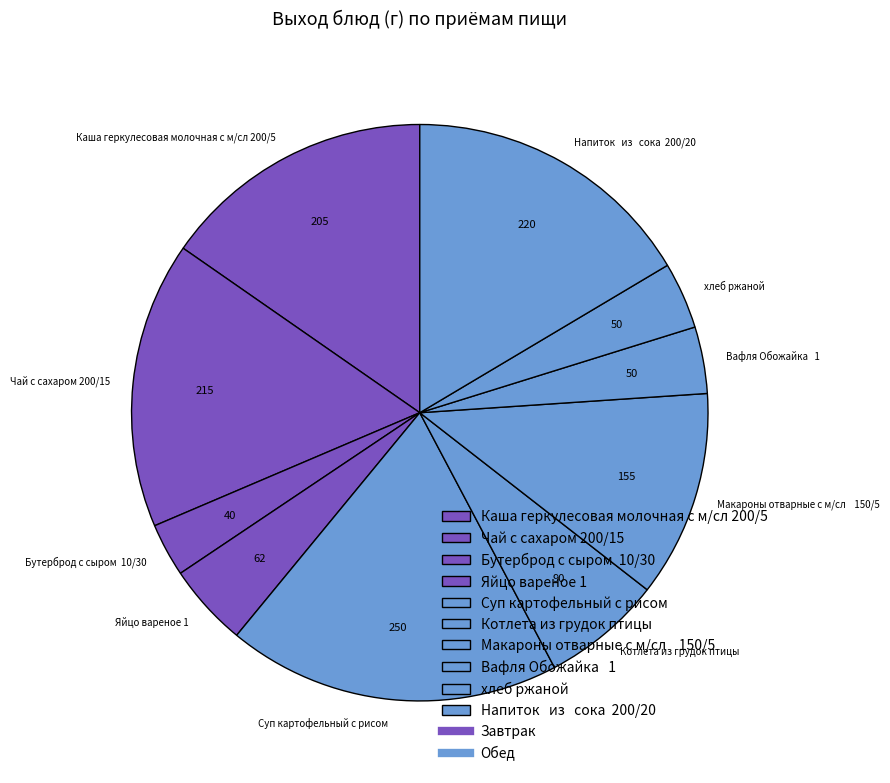

What is the ratio of the value at Макароны отварные с м/сл 150/5 to the value at Вафля Обожайка 1?

3.1